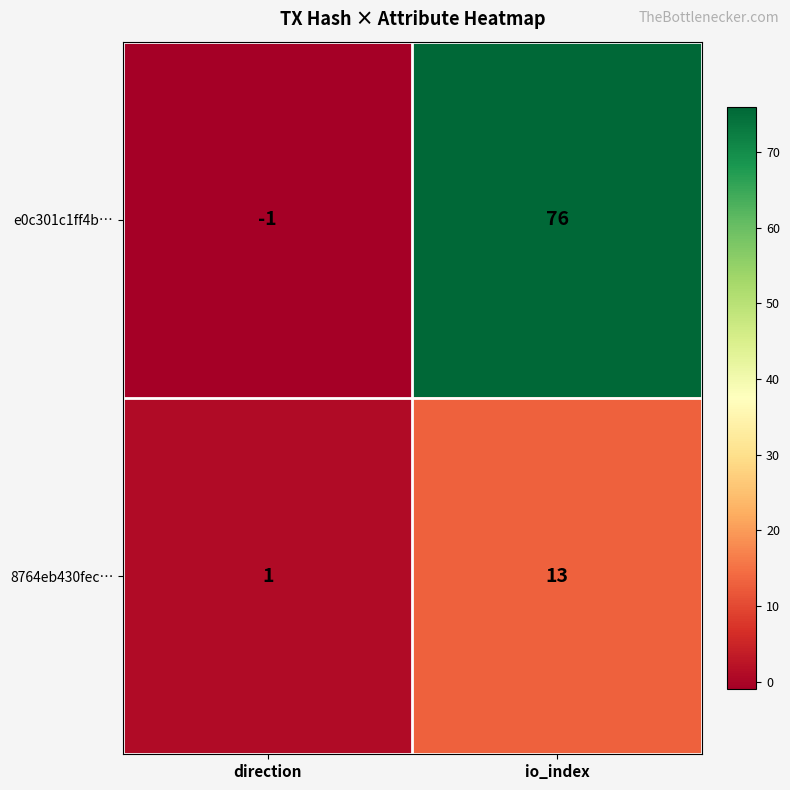

What is the maximum value for e0c301c1ff4b…?

76